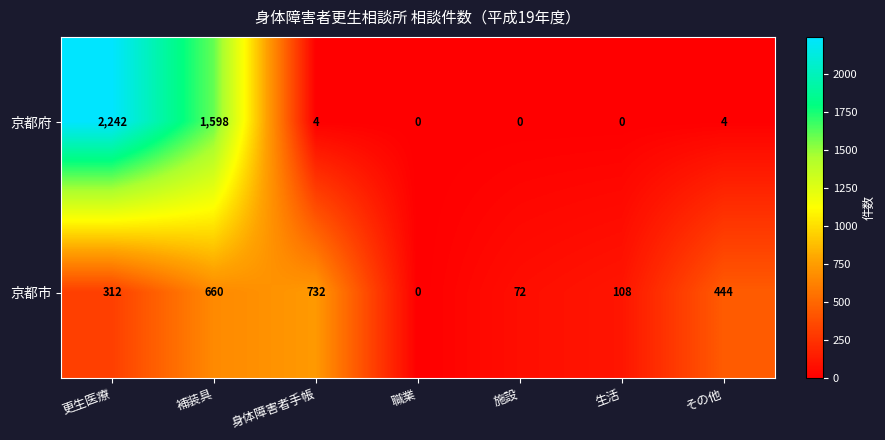

True or false: 京都市 has a value of 1053 at 補装具.

False